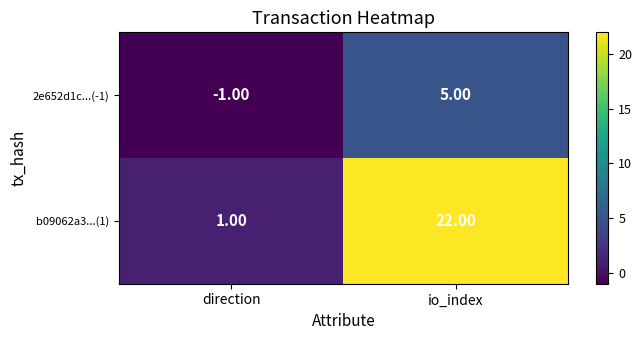

Which category has the lowest value across all series?

direction